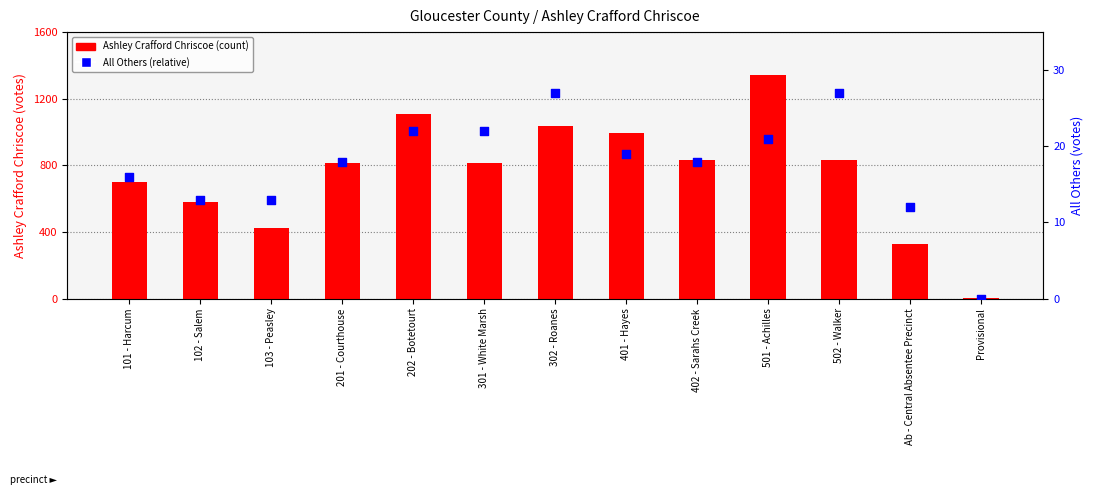

Is the value of Ashley Crafford Chriscoe at 502 - Walker greater than the value of All Others at 402 - Sarahs Creek?

Yes